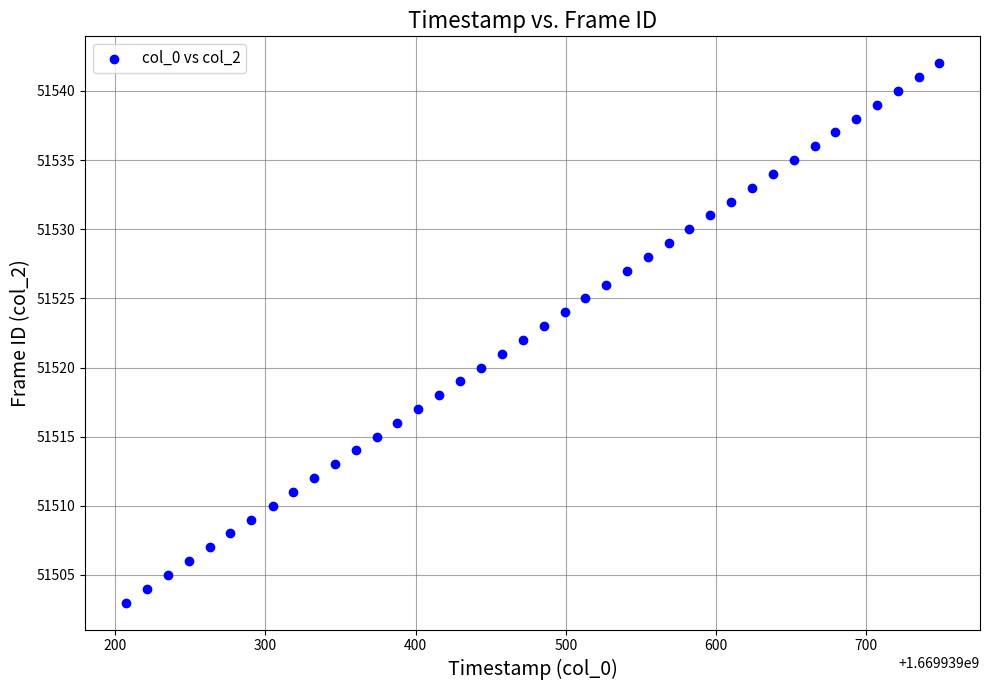

What is the range of Y values (max minus min)?

39